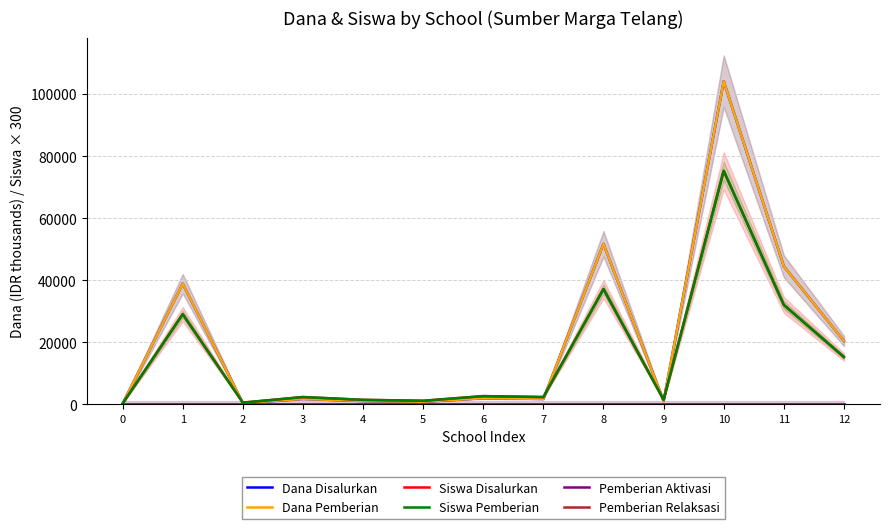

Where does the Dana Pemberian series first go above 1800?

1